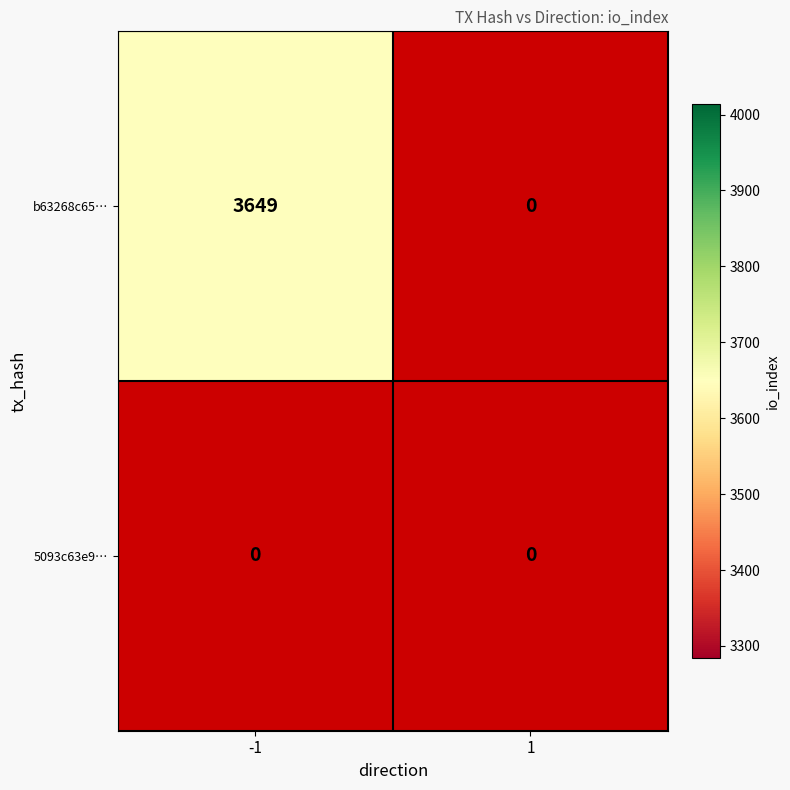

The value of 5093c63e95904c3fcb71f4f543ef26fd4a78848 at -1 is 0. True or false?

True